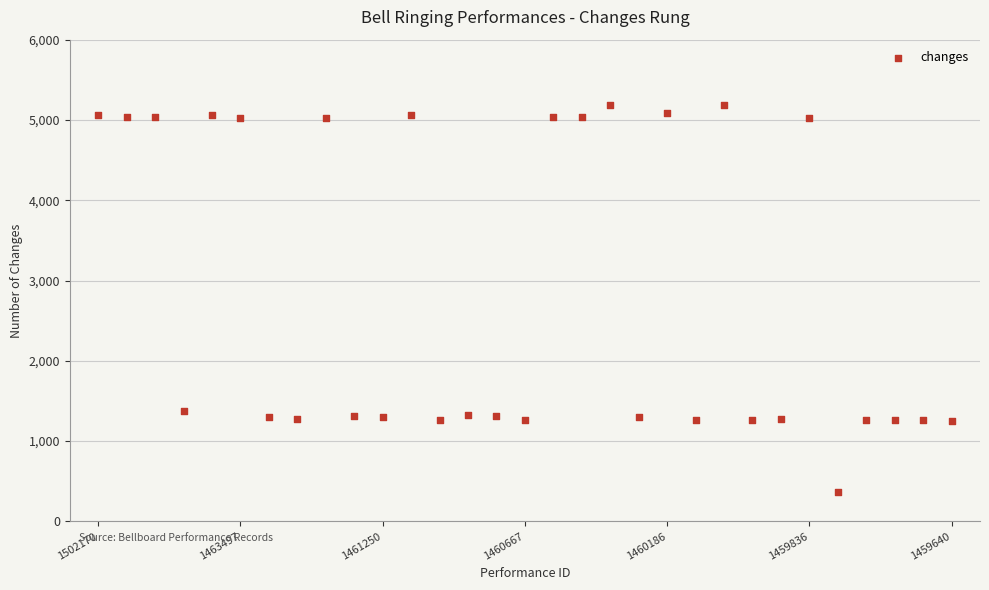

What is the range of Y values (max minus min)?

4824